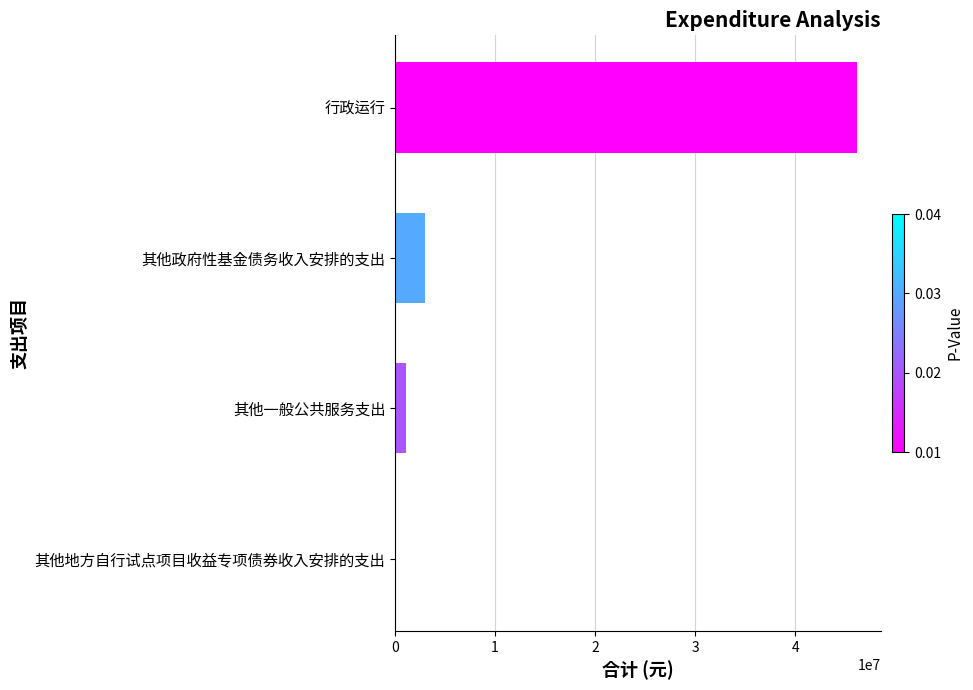

Which has a higher value, 行政运行 or 其他地方自行试点项目收益专项债券收入安排的支出?

行政运行